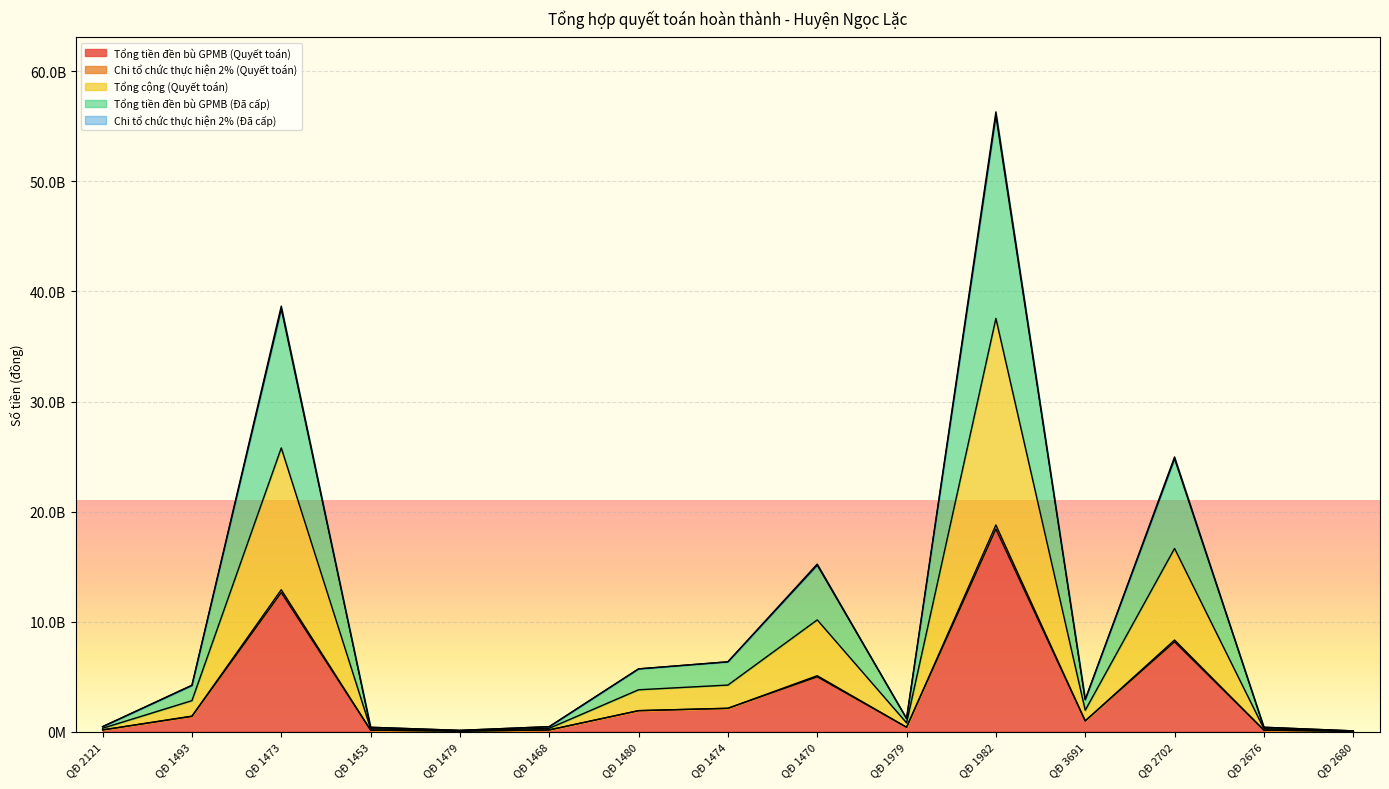

Rank the series by their maximum value, from lowest to highest.

Tổng tiền đền bù GPMB (Quyết toán), Chi tổ chức thực hiện 2% (Quyết toán), Tổng cộng (Quyết toán), Tổng tiền đền bù GPMB (Đã cấp), Chi tổ chức thực hiện 2% (Đã cấp)